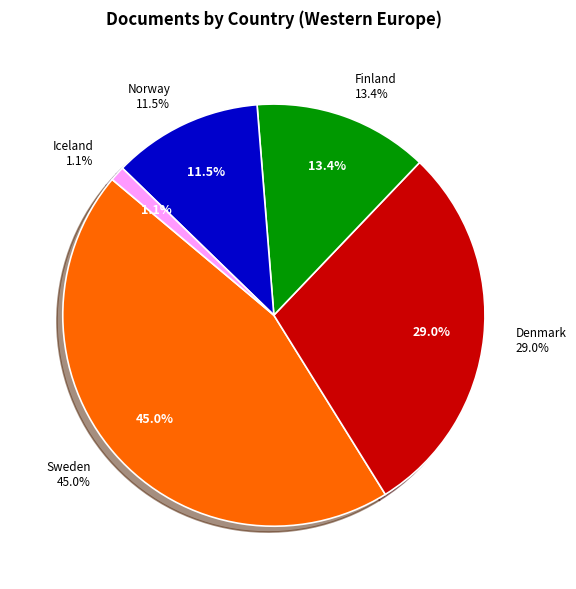

How many slices are in this pie chart?

5